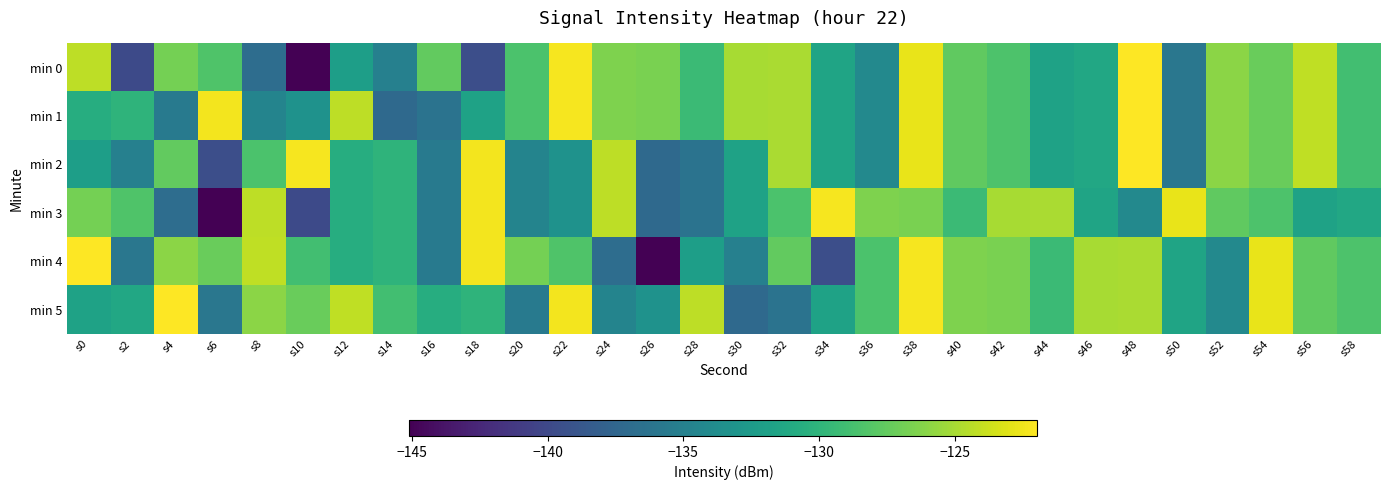

At how many categories does at least one series exceed -136?

30